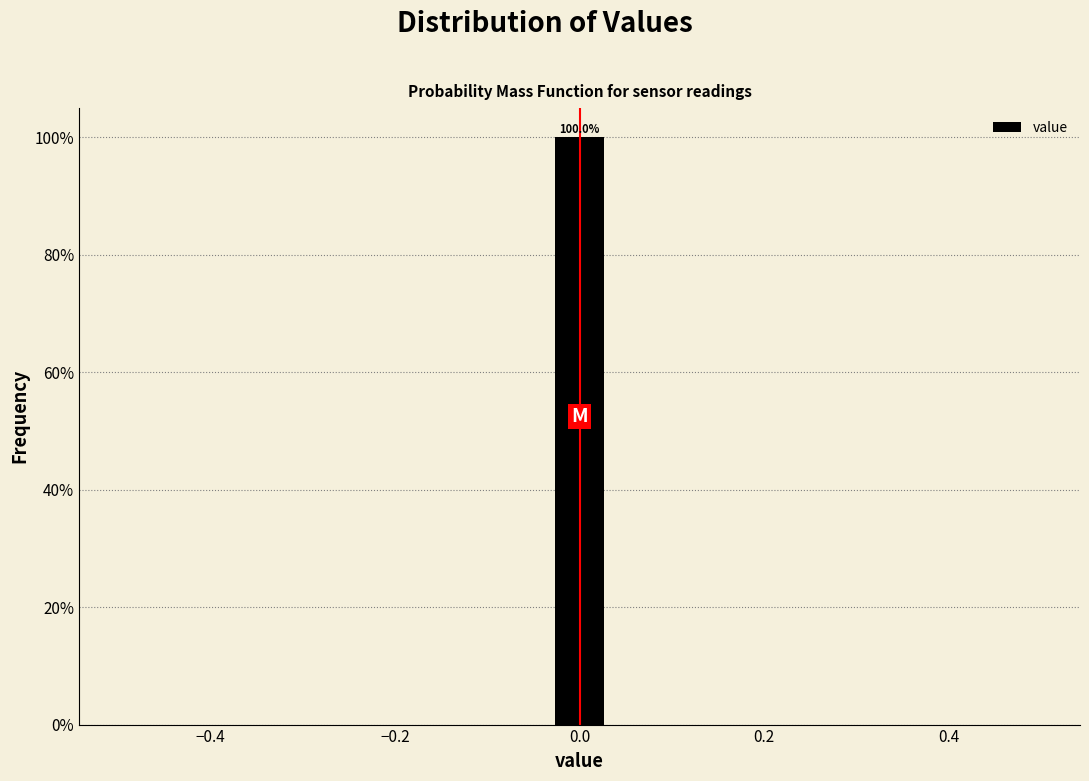

Read against the x-axis, roughly where is the centre of the tallest bar?

0.00